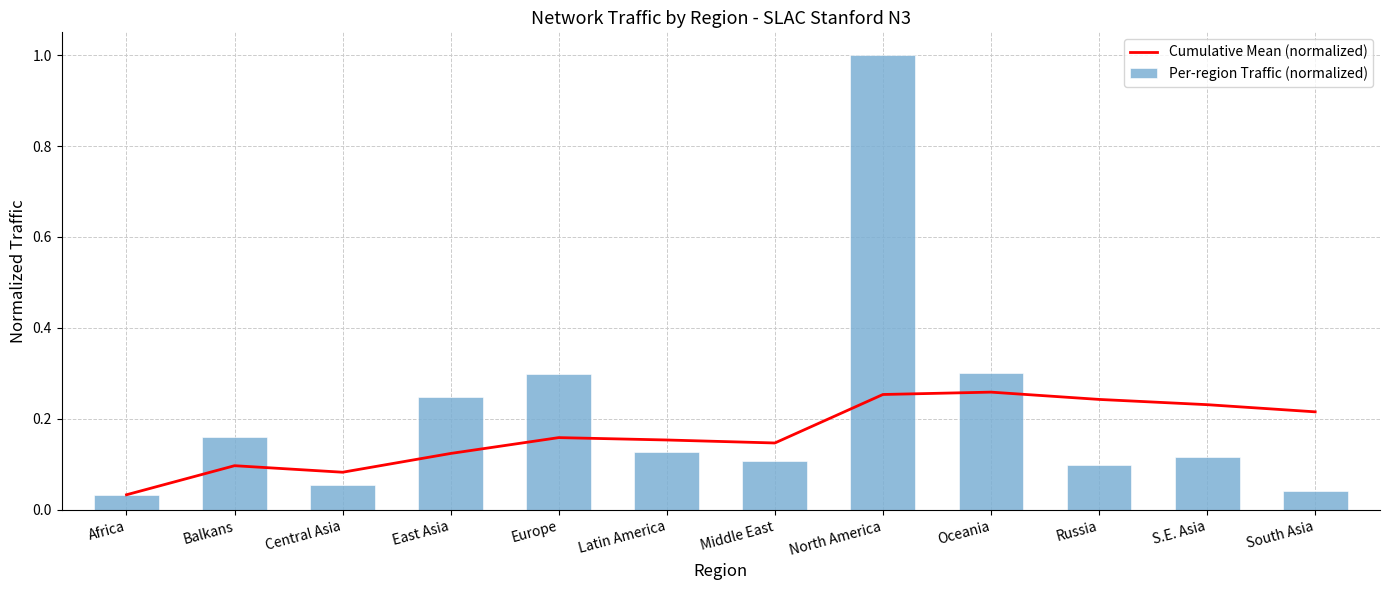

How many Cumulative Mean (normalized) values are between 0 and 1?

12